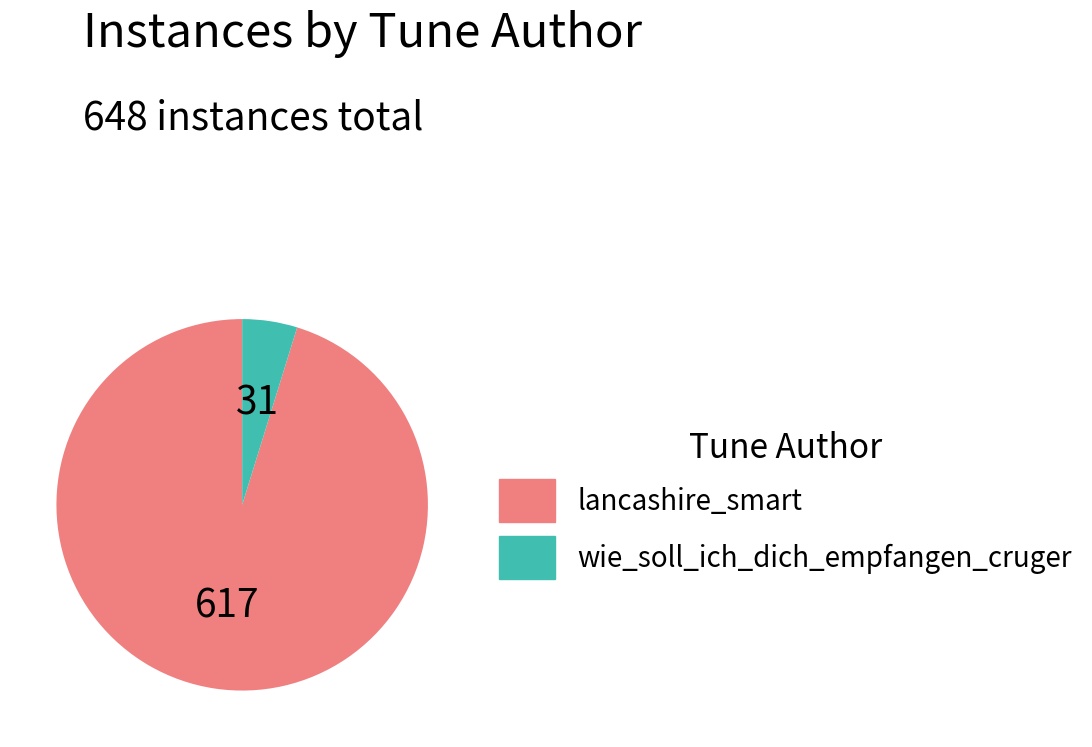

Which category has the biggest portion of the pie?

lancashire_smart